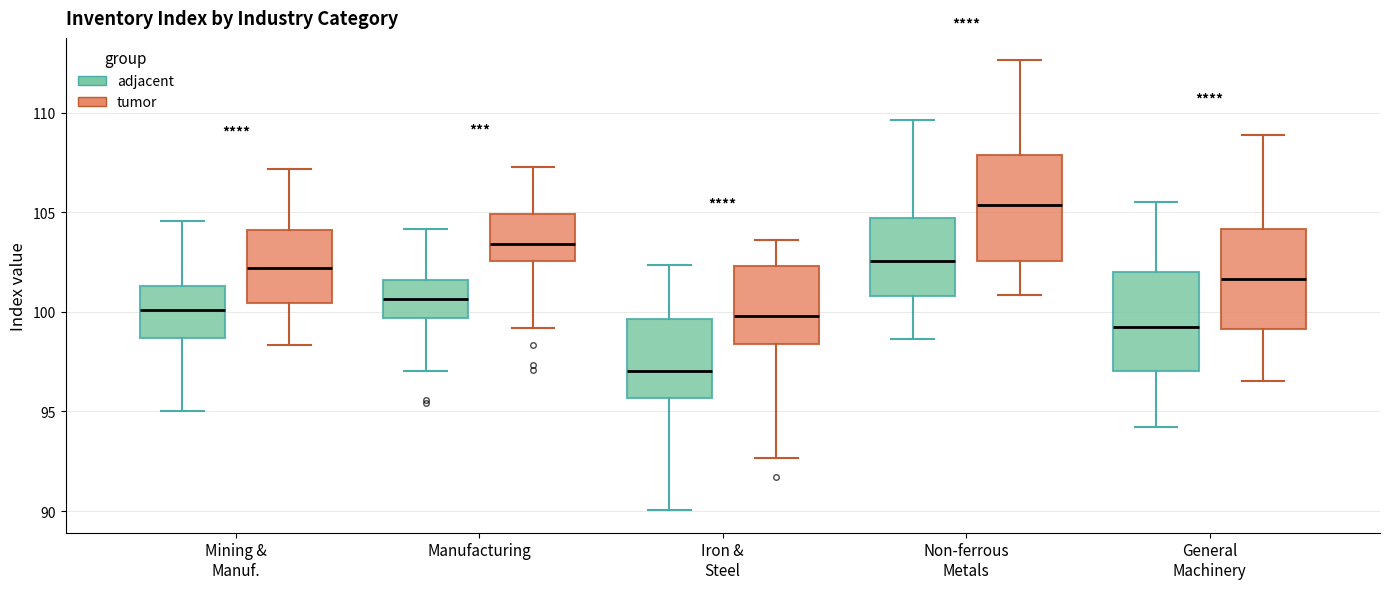

Which box's median line is the lowest?

Iron & Steel (adjacent)